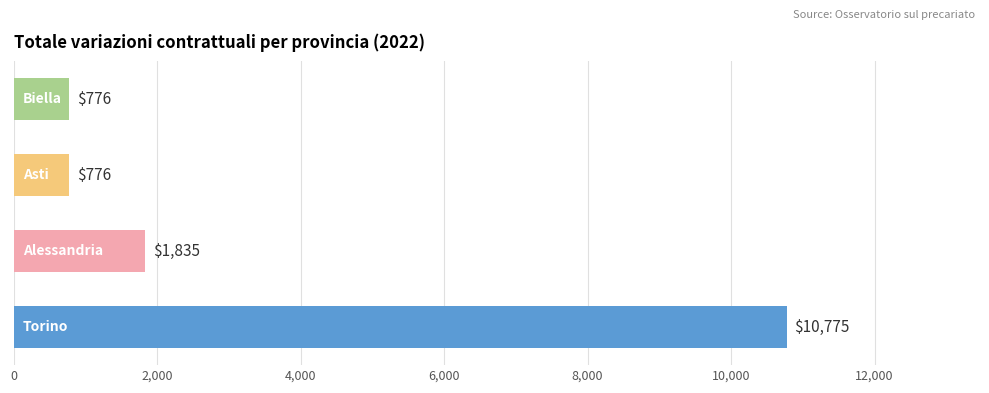

What is the maximum value shown in the chart?

10775